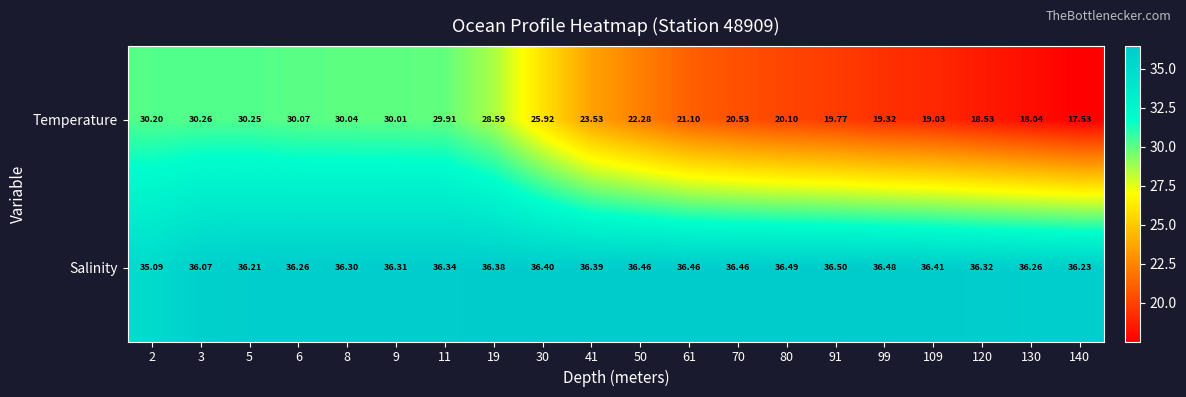

Which series has the largest total across all categories?

Salinity